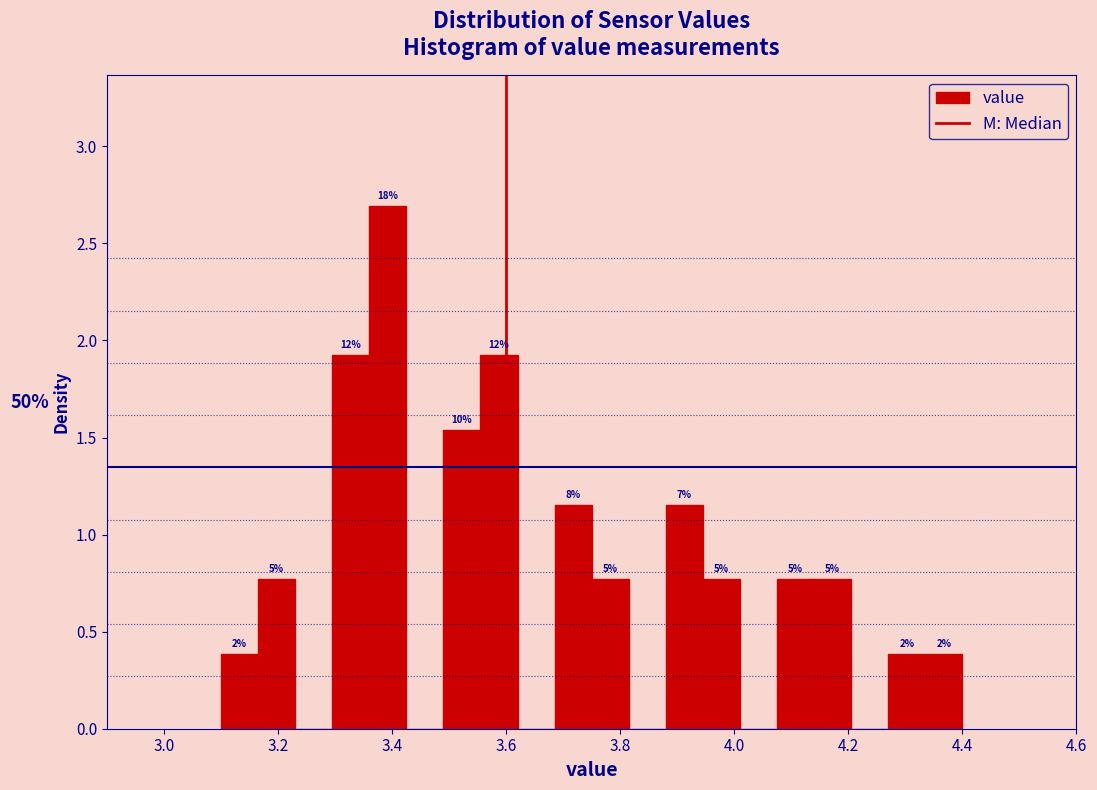

Read against the x-axis, roughly where is the centre of the tallest bar?

3.40